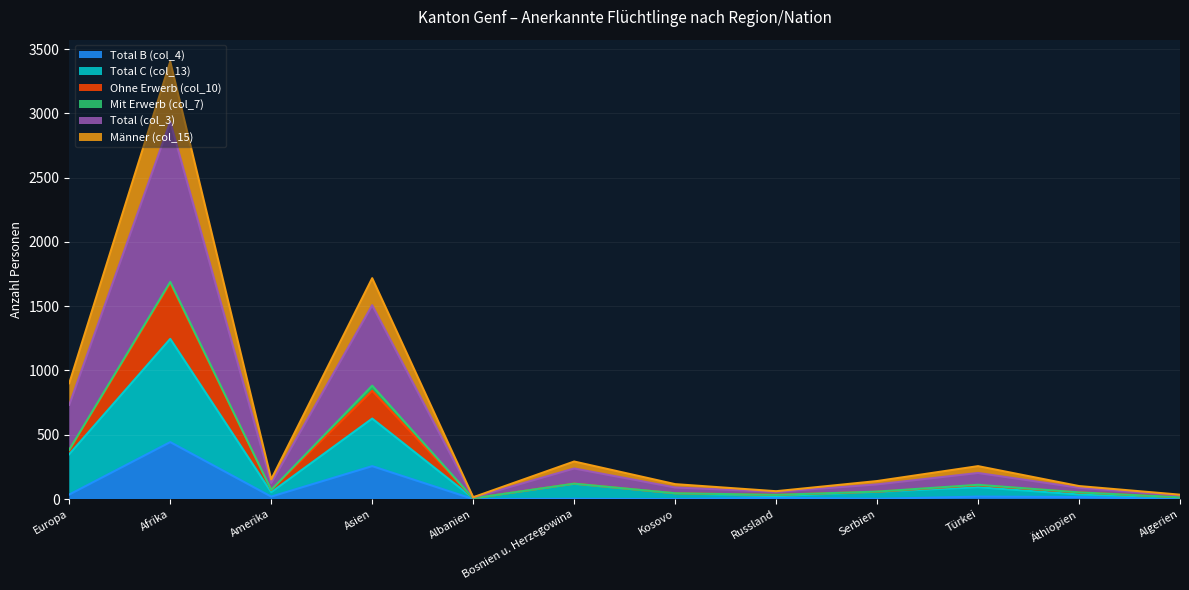

Which has a higher value, Europa or Algerien?

Europa